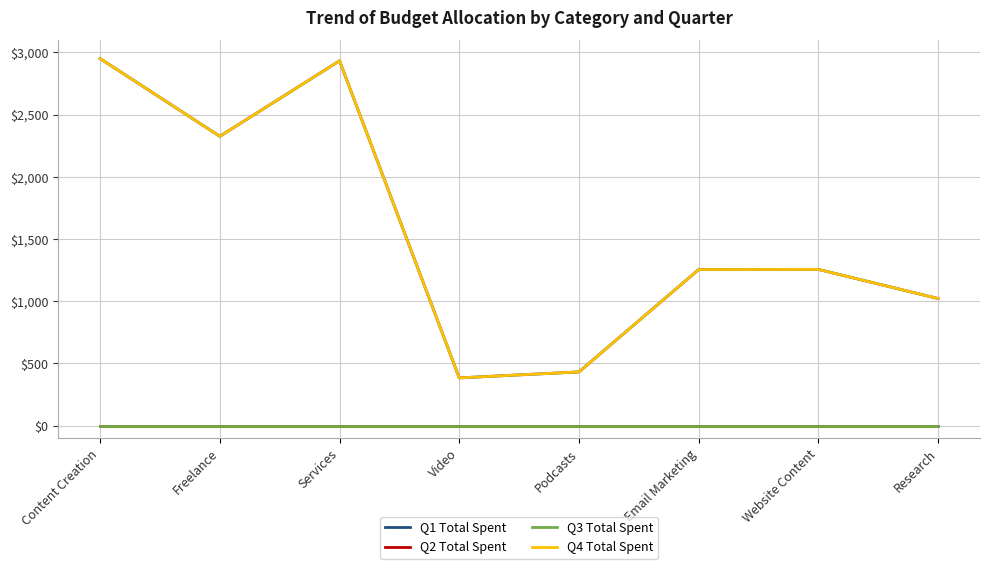

Rank the series by their maximum value, from lowest to highest.

Q2 Total Spent, Q3 Total Spent, Q1 Total Spent, Q4 Total Spent